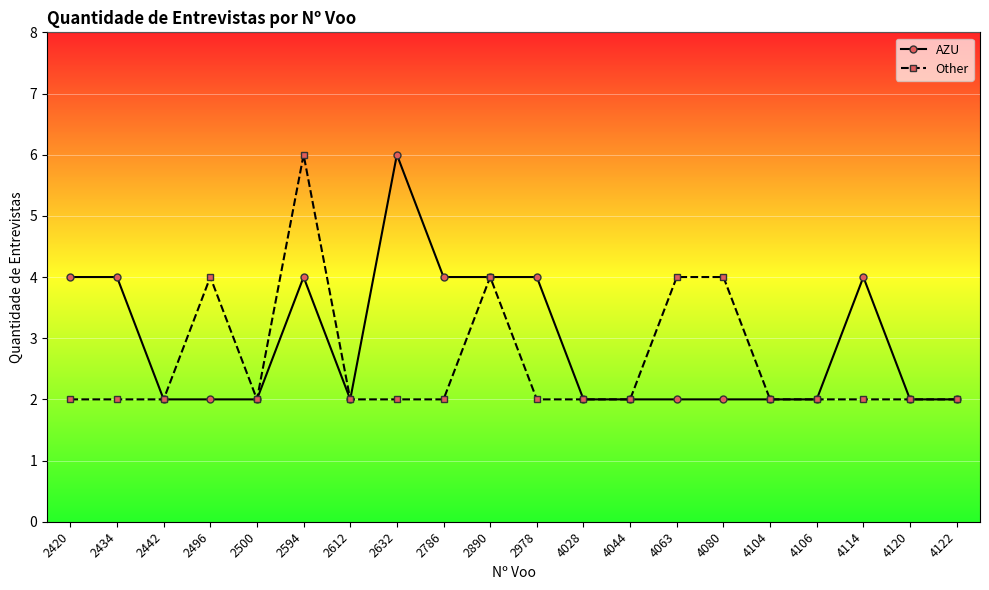

What is the total value across all series at 4028?

4